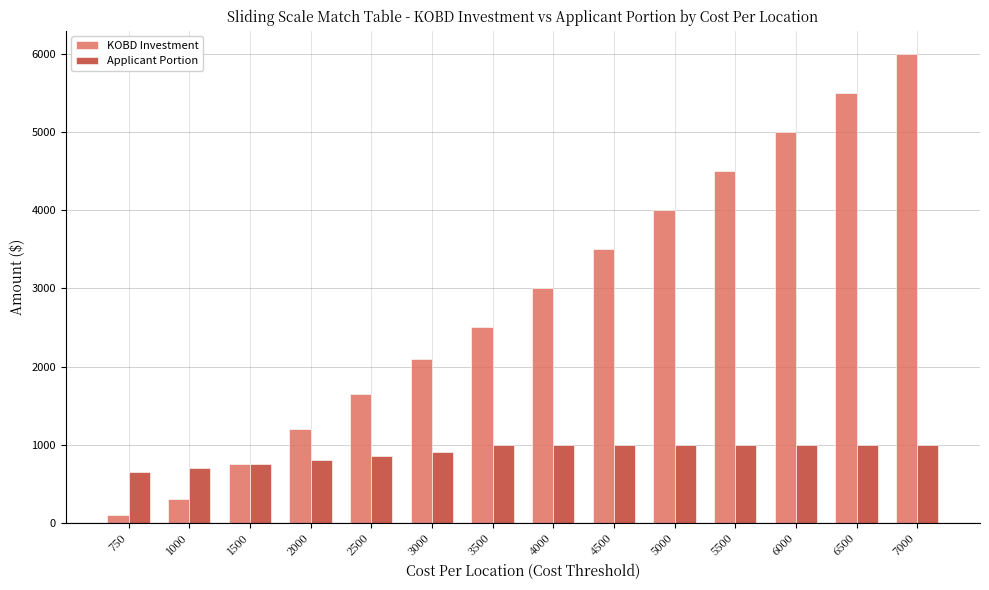

What is the difference between the maximum and minimum values in the KOBD Investment series?

5900